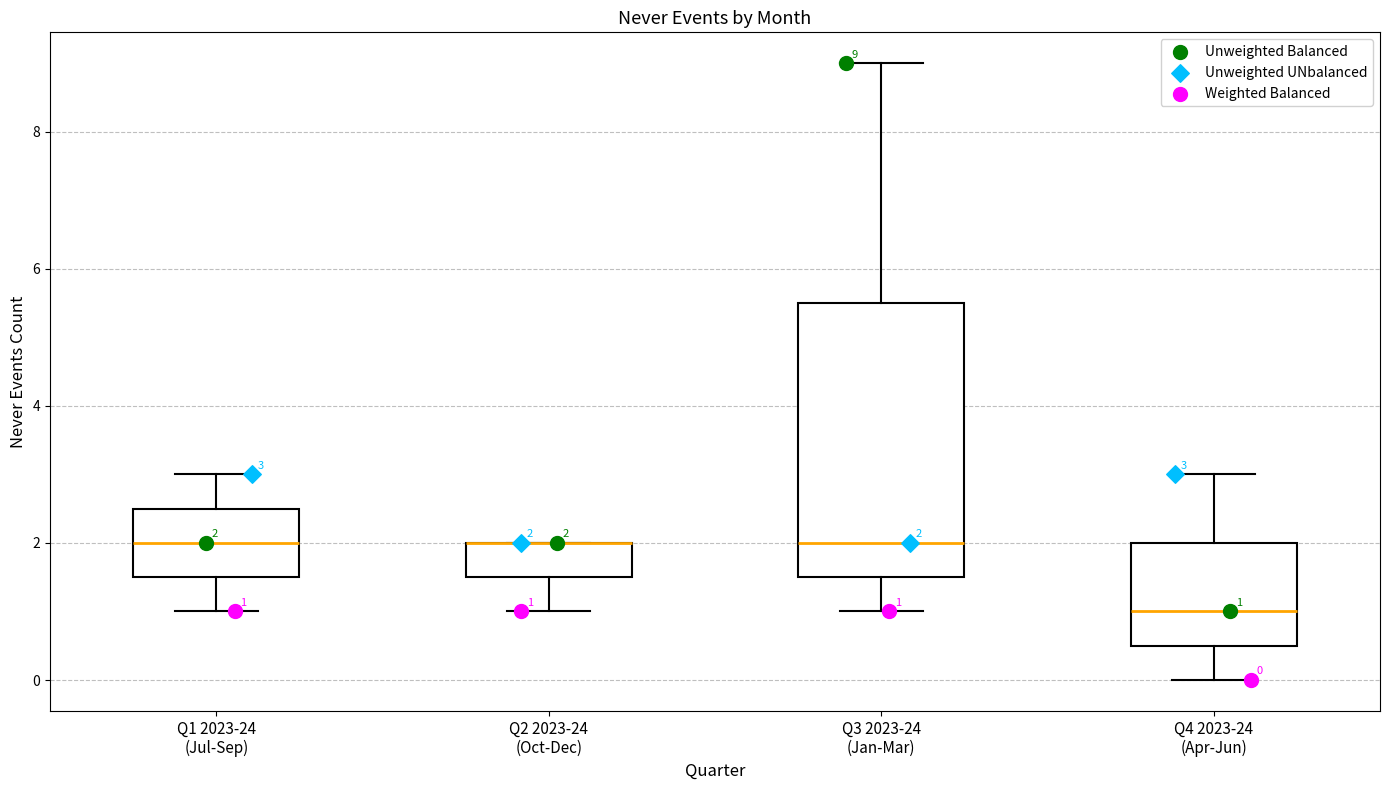

Comparing the boxes themselves (not the whiskers), which one is the tallest?

Q3 2023-24 (Jan-Mar)